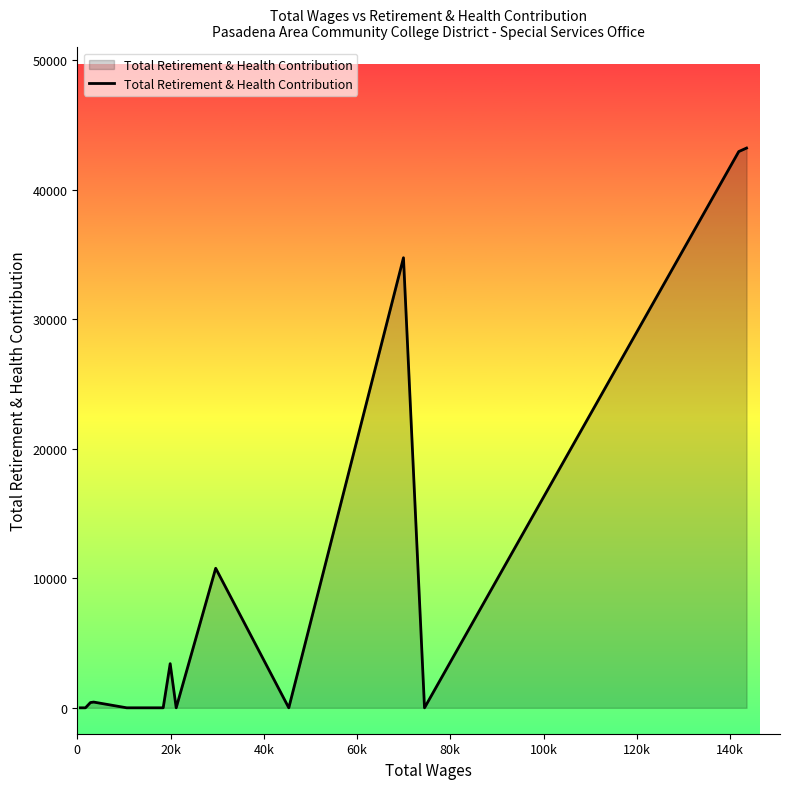

What is the maximum value shown in the chart?

43213